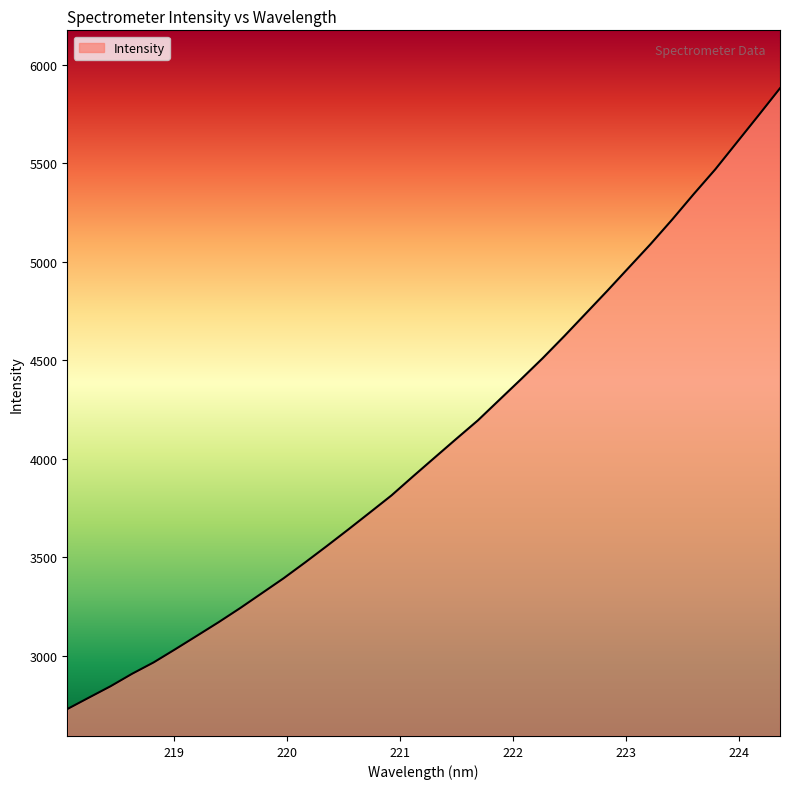

What is the maximum value shown in the chart?

5881.5